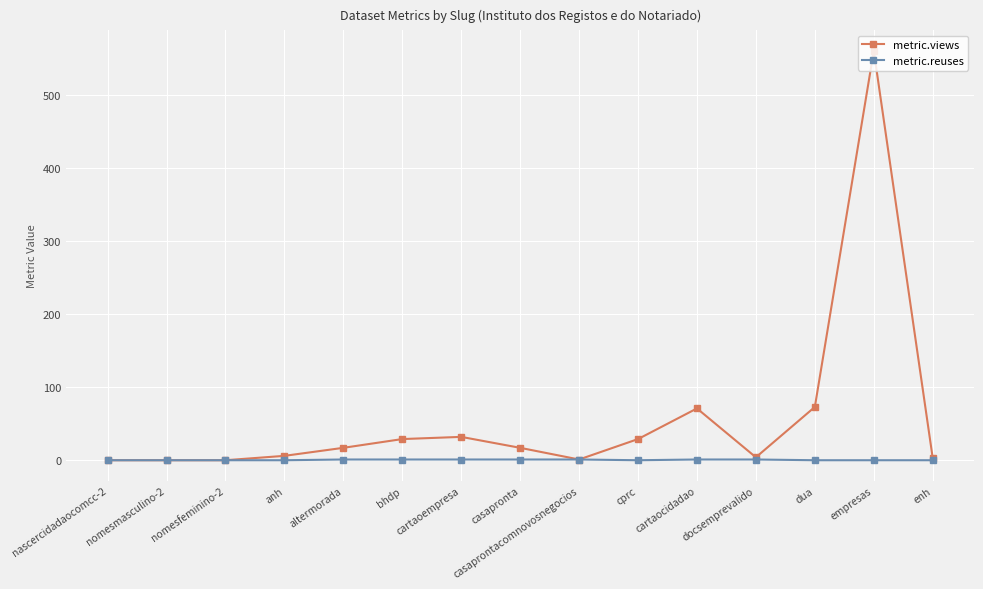

What is the maximum value for metric.views?

561